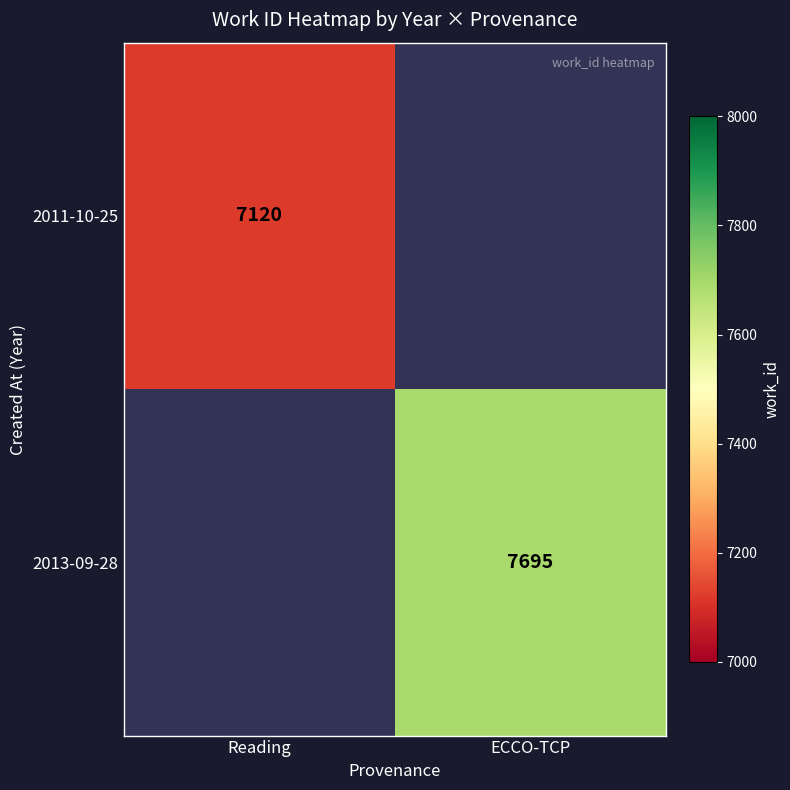

Which label corresponds to the largest value in the chart?

ECCO-TCP